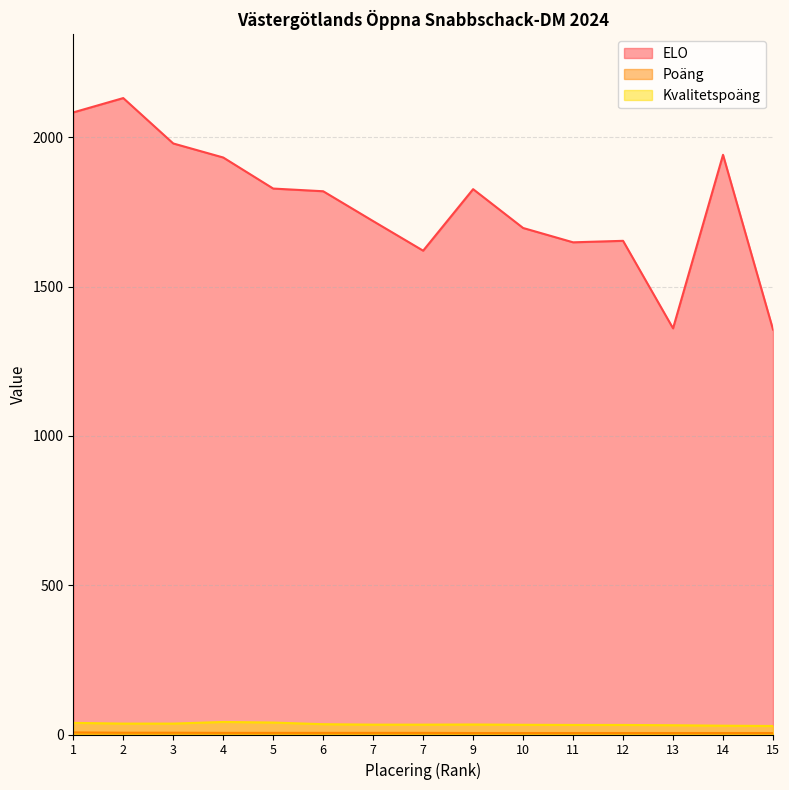

The Poäng series shows 7.0 at 1. True or false?

True